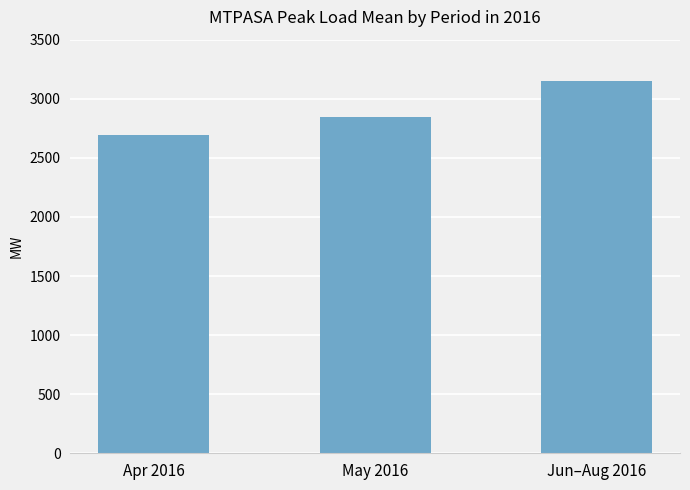

Does the chart contain stacked bars?

No